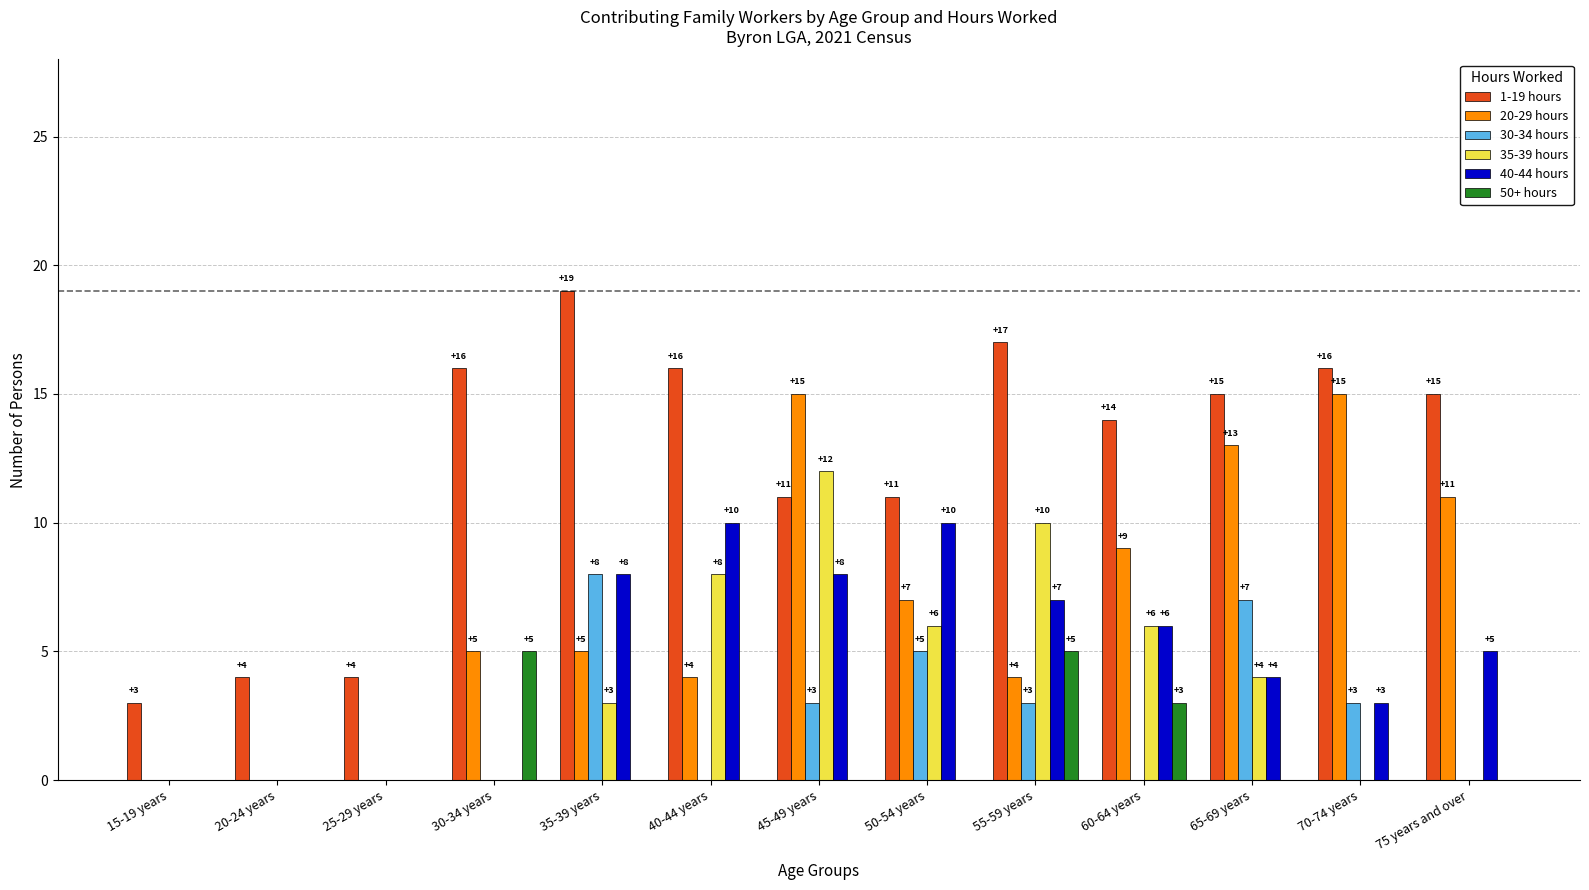

Which series has the largest total across all categories?

1-19 hours